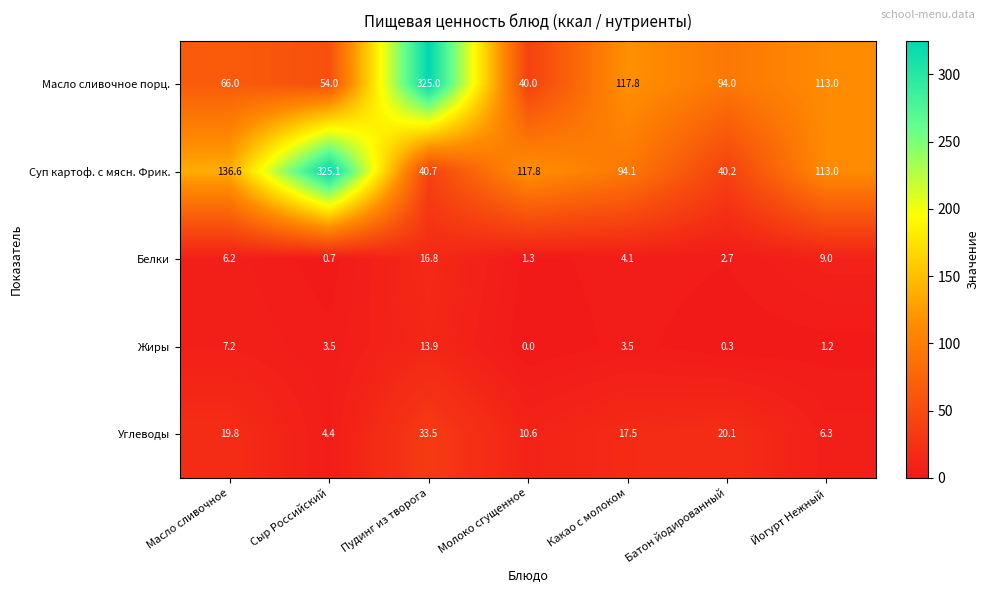

What is the sum of all Масло сливочное порц. values?

809.8